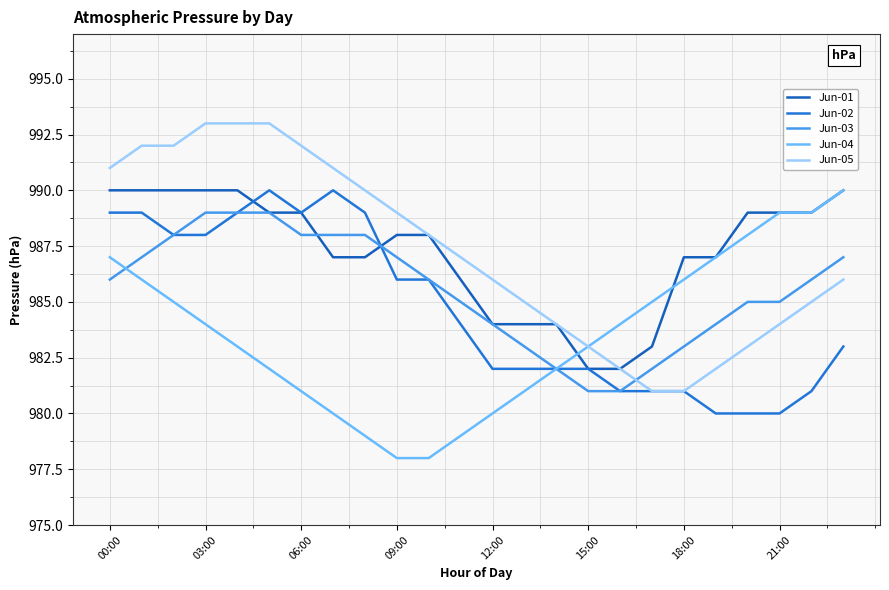

At which label does Jun-05 first exceed 987?

00:00